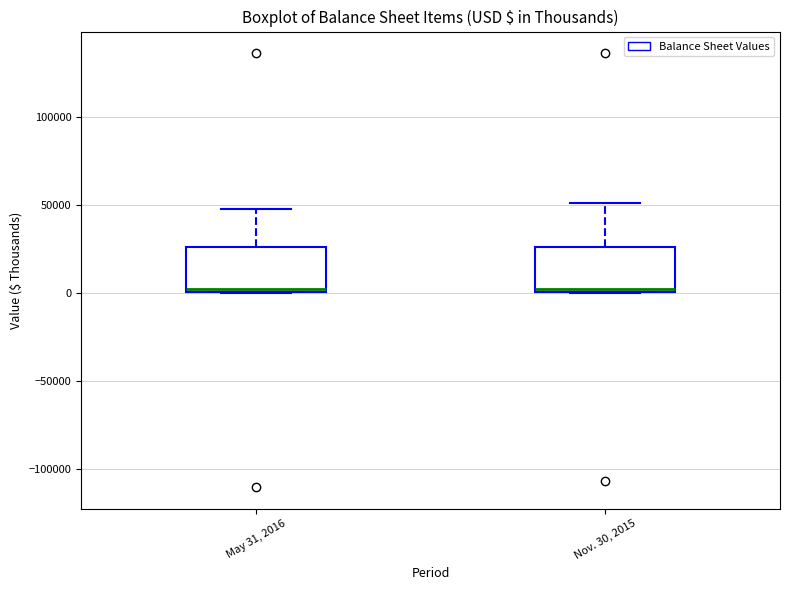

Reading left to right, read every box against the y-axis: the position of its median line, the range the box covers, and the ends of its whiskers. The values are not printed on the chart, so give them approximately, as read against the axis.

May 31, 2016: median 0 (just above the box's lower edge), box 0 to 25000, whiskers 0 to 50000
Nov. 30, 2015: median 0, box 0 to 25000, whiskers 0 to 50000